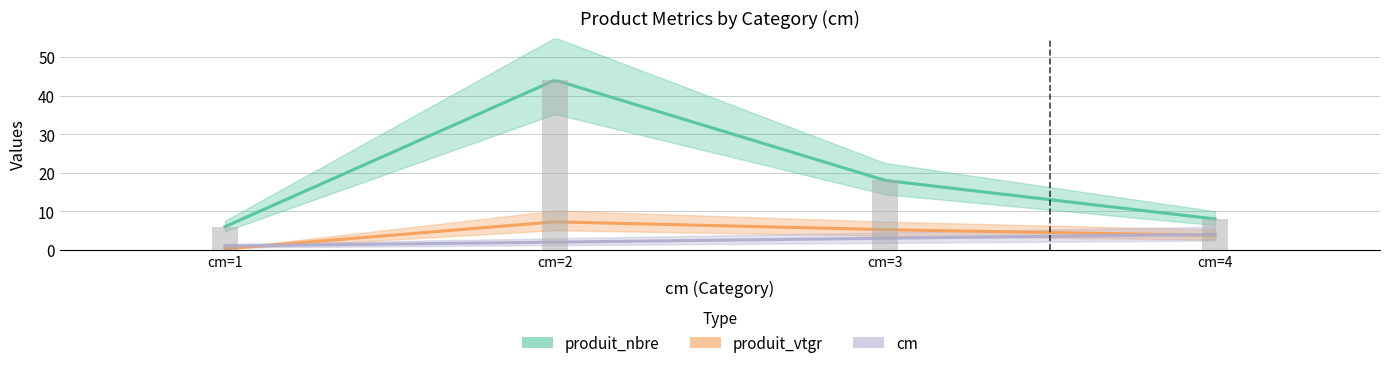

True or false: produit_vtgr has a value of 0.4 at 1.

False